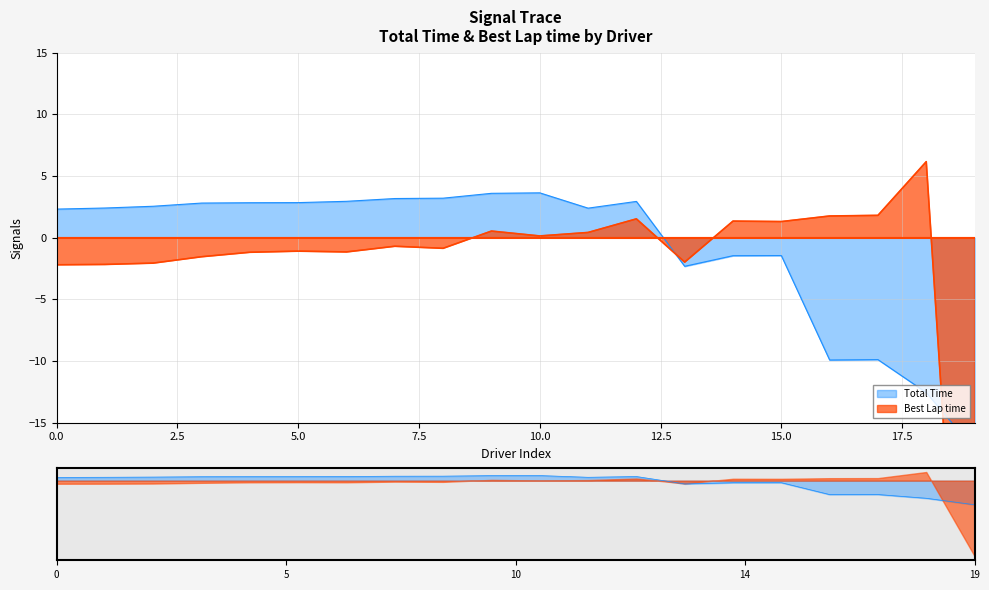

Reading left to right, list all the values displayed in this chart.

Total Time: 2.3	2.4	2.5	2.8	2.8	2.8	2.9	3.2	3.2	3.6	3.6	2.4	2.9	-2.3	-1.5	-1.5	-9.9	-9.9	-12.6	-17.2
Best Lap time: -2.2	-2.2	-2.1	-1.5	-1.2	-1.1	-1.2	-0.7	-0.9	0.5	0.1	0.4	1.5	-2.0	1.3	1.3	1.8	1.8	6.2	-53.8